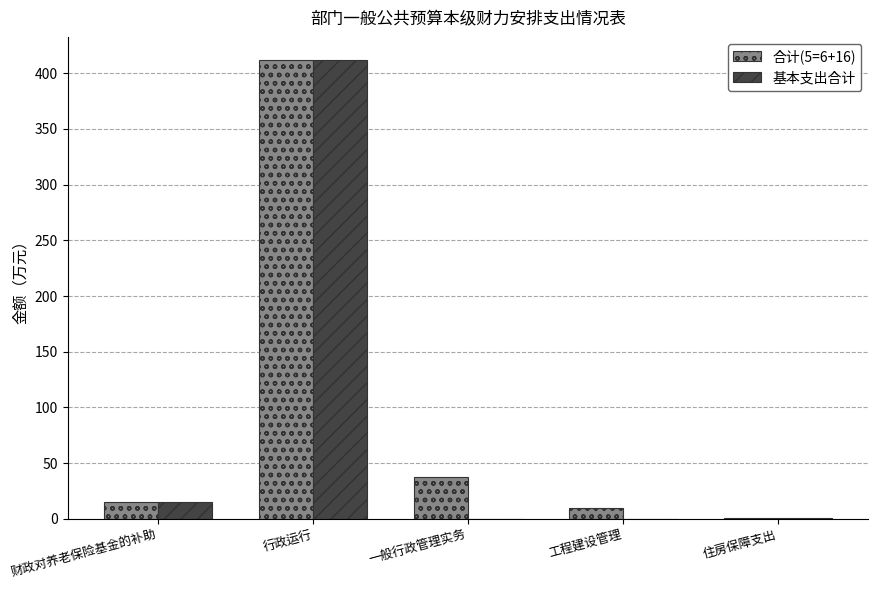

How many series are shown in this chart?

2